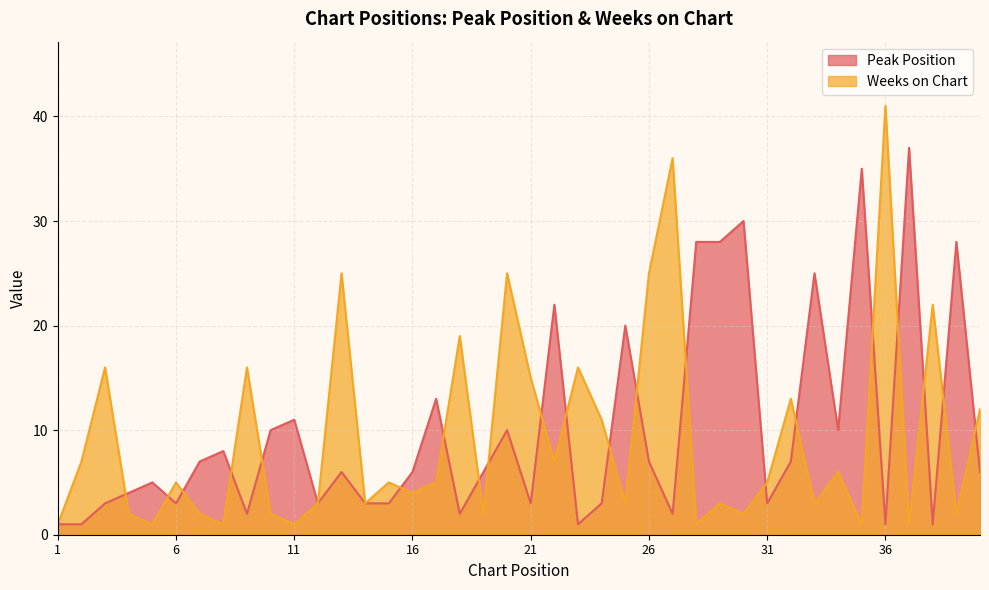

How many lines are shown in the chart?

2